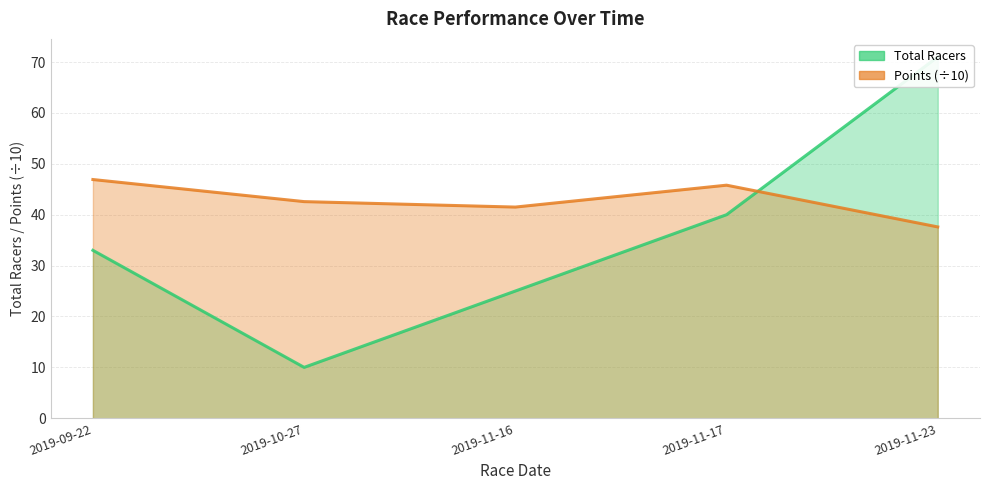

Where is Total Racers line nearest to the value 40?

2019-11-17